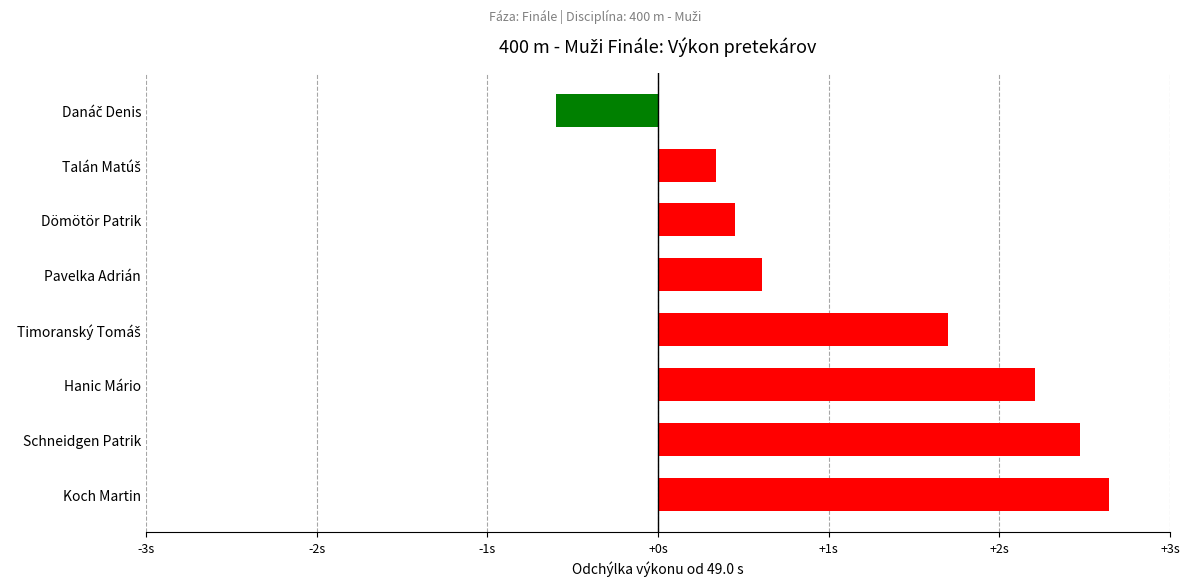

Which label corresponds to the largest value in the chart?

Koch Martin